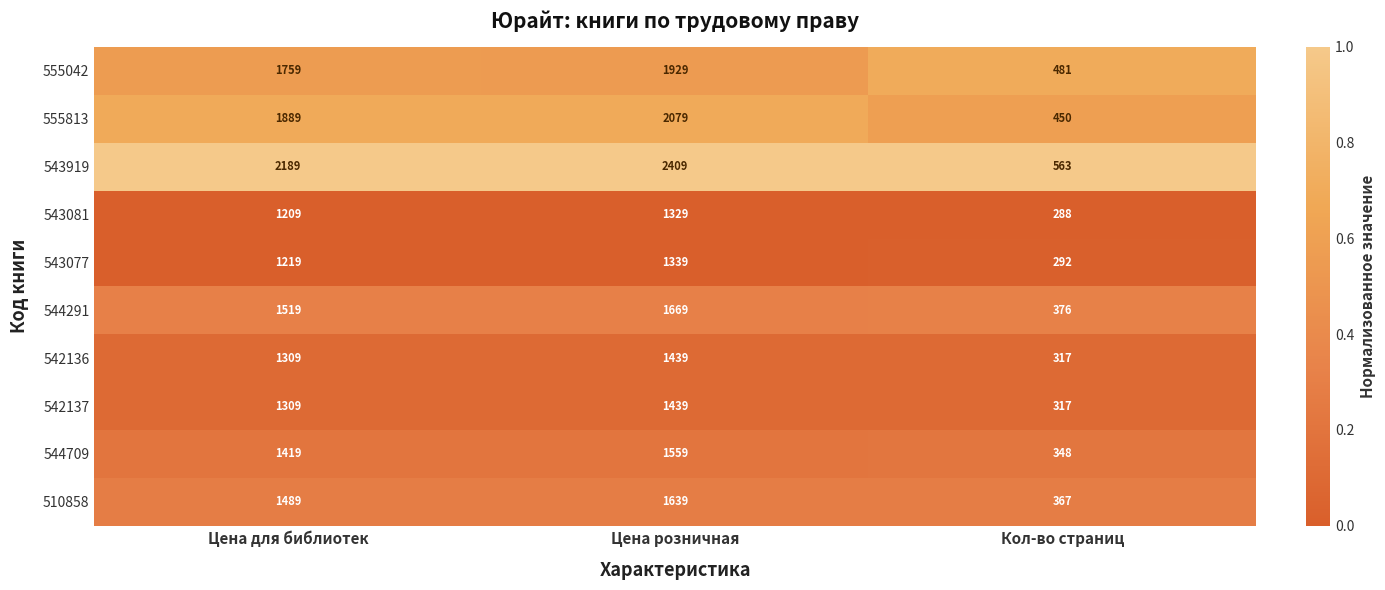

What is the total value across all series at Цена для библиотек?

15310